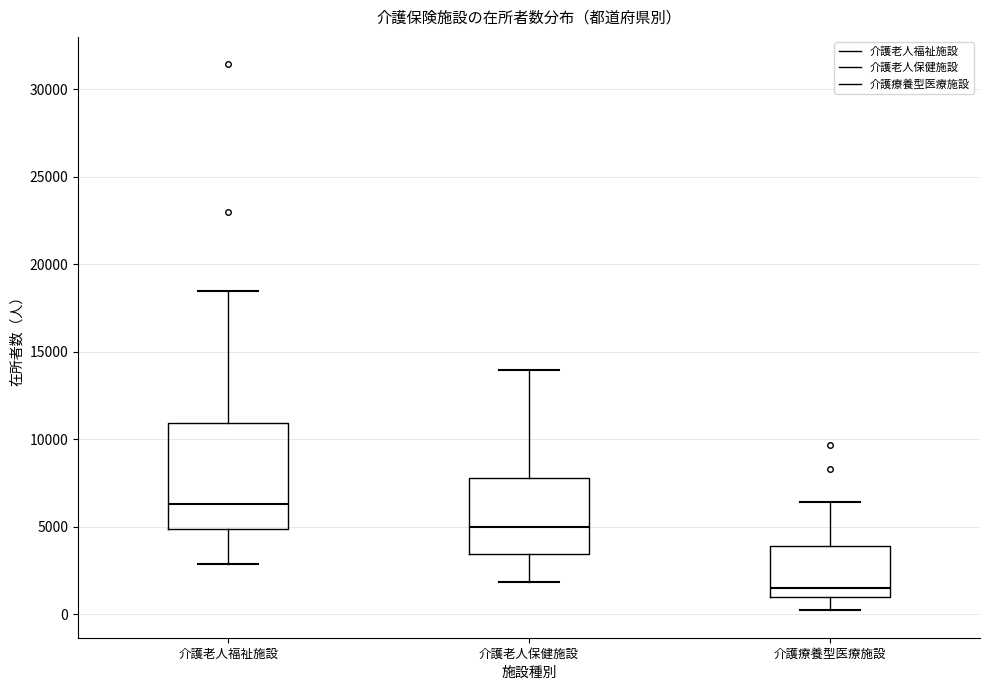

Where does the upper whisker of the box for 介護老人福祉施設 end on the y-axis? The values are not printed on the chart, so give them approximately, as read against the axis.

18500